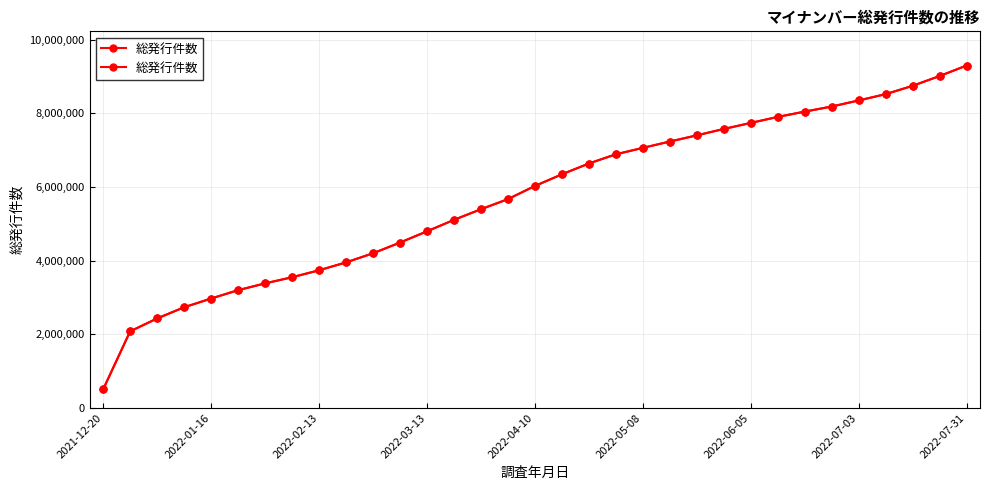

Where does the data first go above 6025705?

17